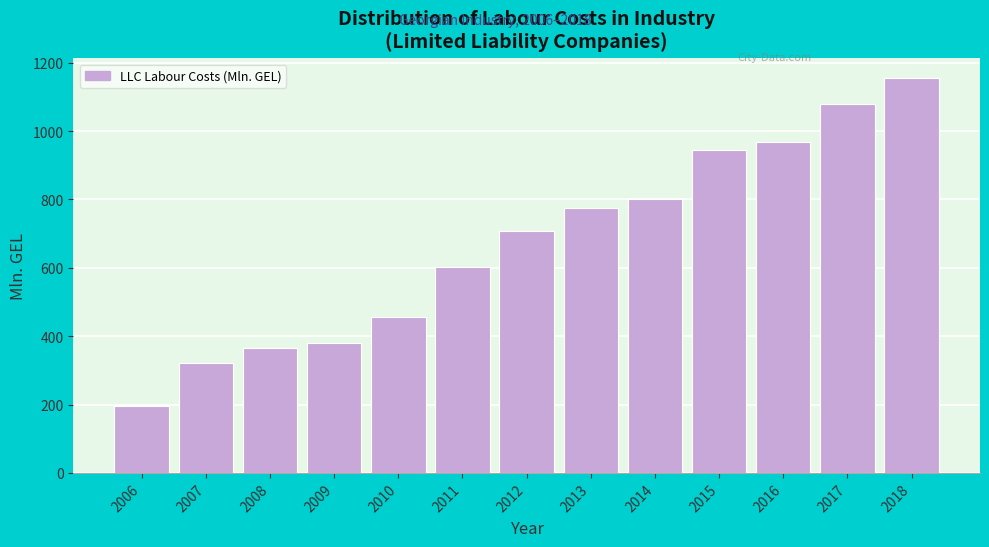

Reading right to left, transcribe all the data shown in this chart.

2018=1155.1	2017=1079.6	2016=966.7	2015=945.4	2014=802.5	2013=776.2	2012=707.2	2011=603.5	2010=457.3	2009=378.9	2008=366.3	2007=320.8	2006=194.5